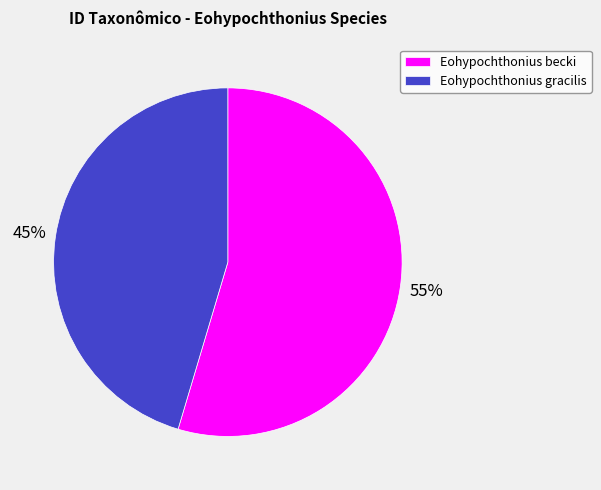

To the nearest percent, what is the average slice percentage?

50%